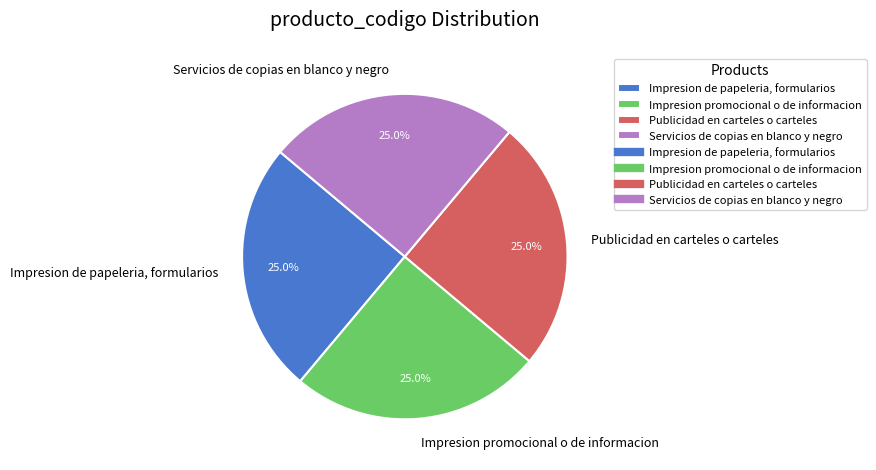

Does Impresion promocional o de informacion account for over 50% of the chart?

No